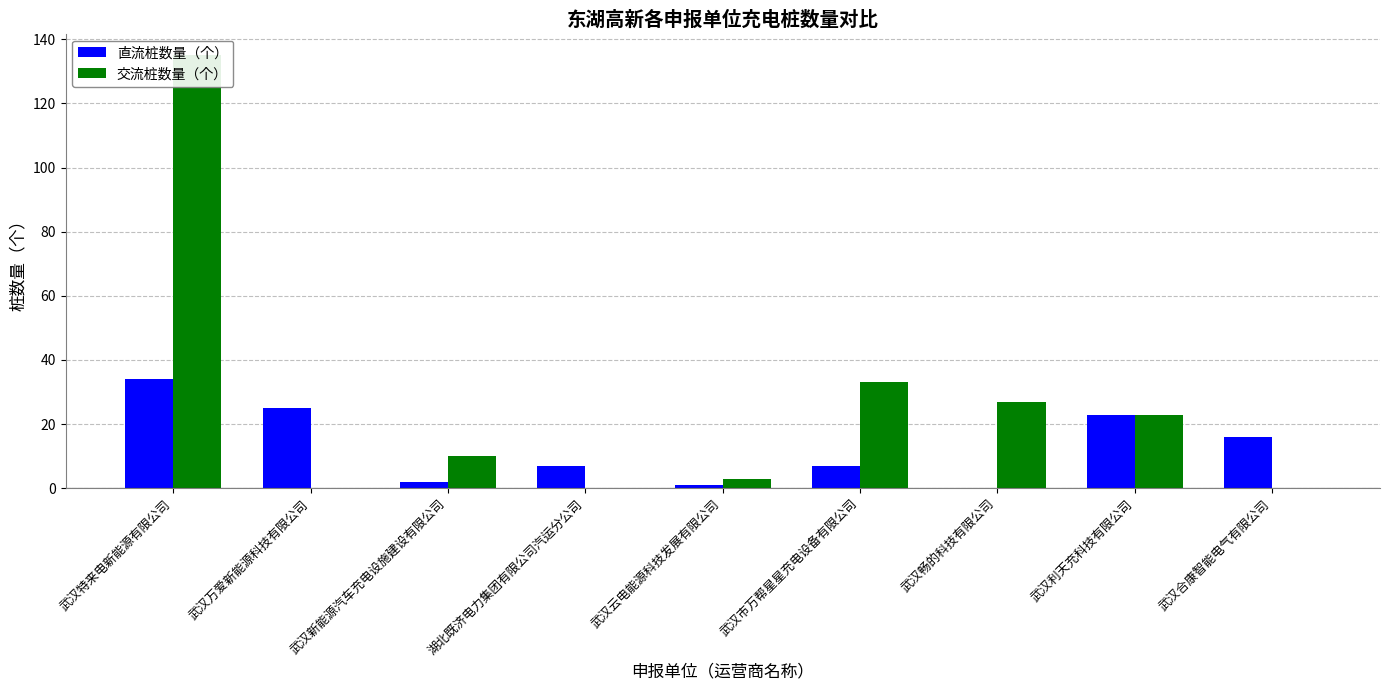

The 直流桩数量（个） series shows 10 at 武汉畅的科技有限公司. True or false?

False